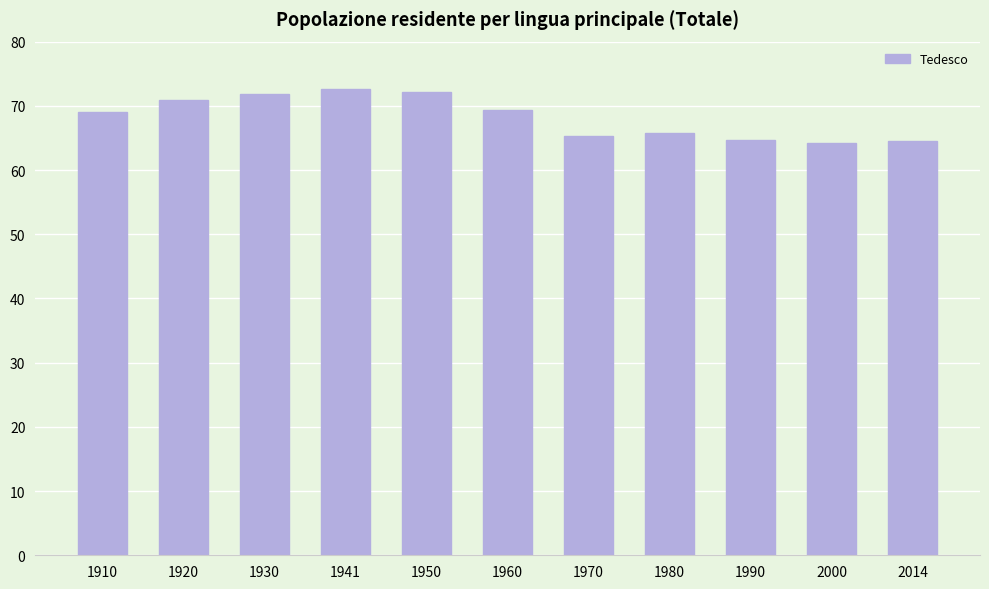

What is the difference between the second highest and minimum values?

7.9